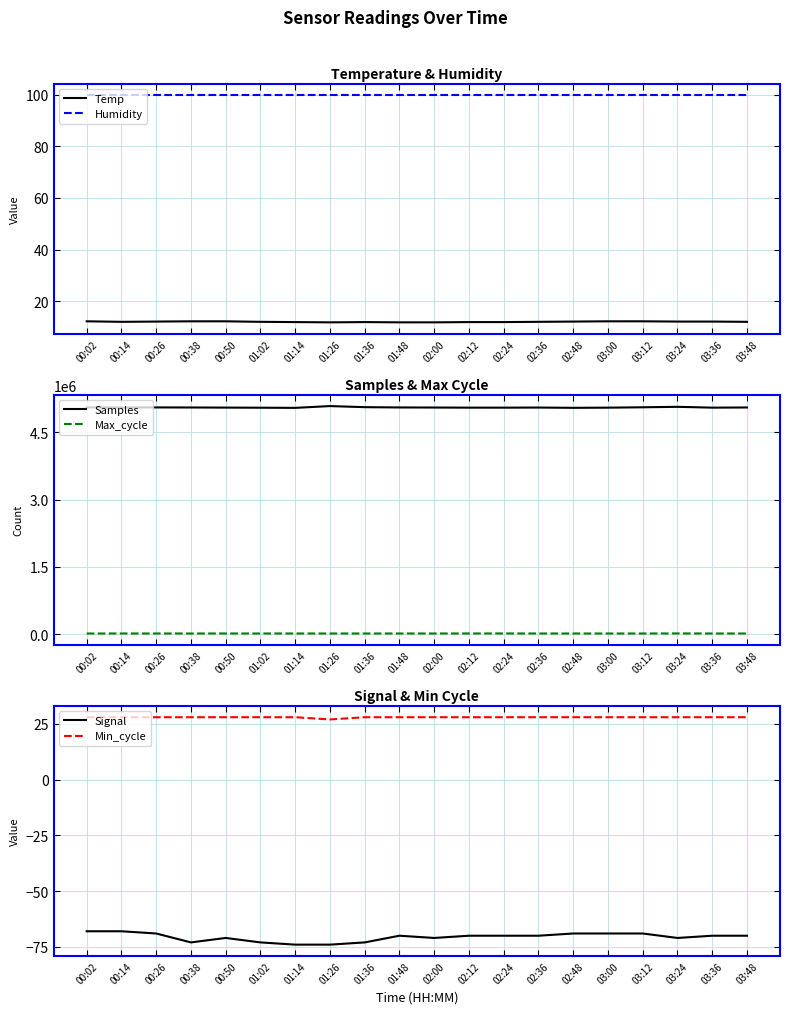

The Min_cycle series shows 17.5 at 03:48. True or false?

False